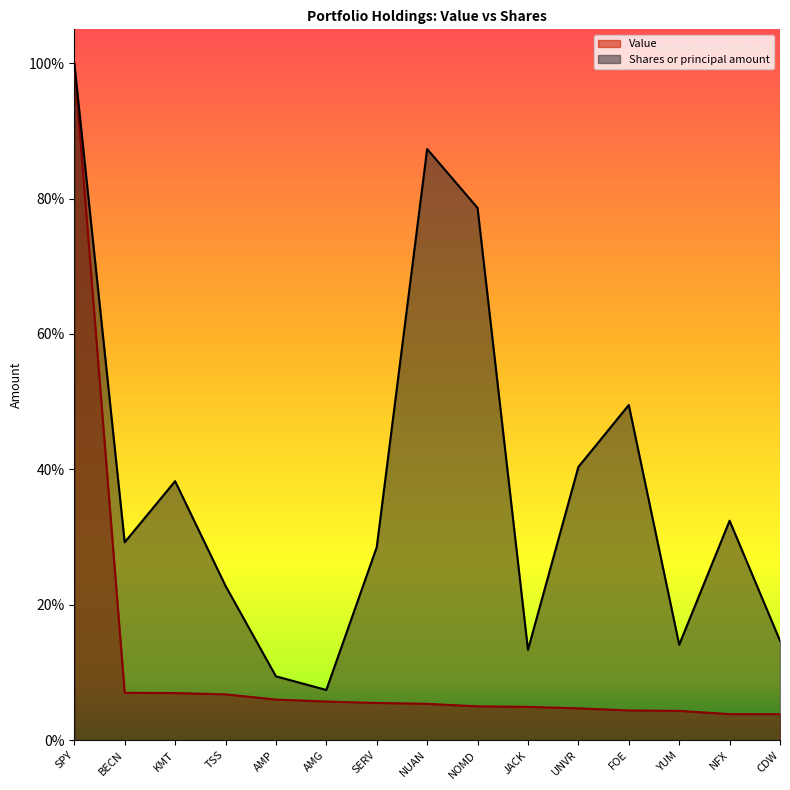

True or false: Value has a value of 0.0 at FOE.

True